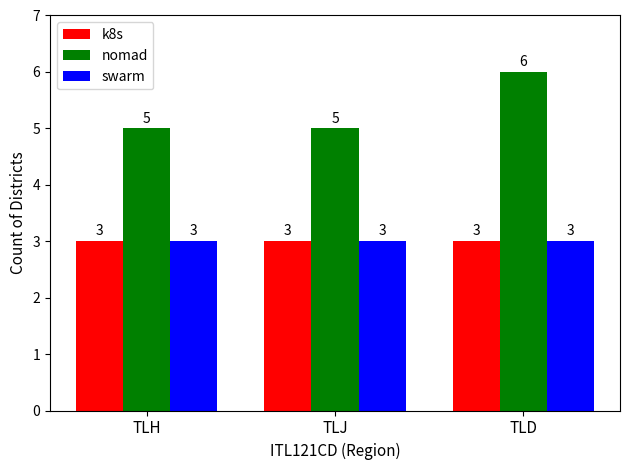

What is the sum of all swarm values?

9